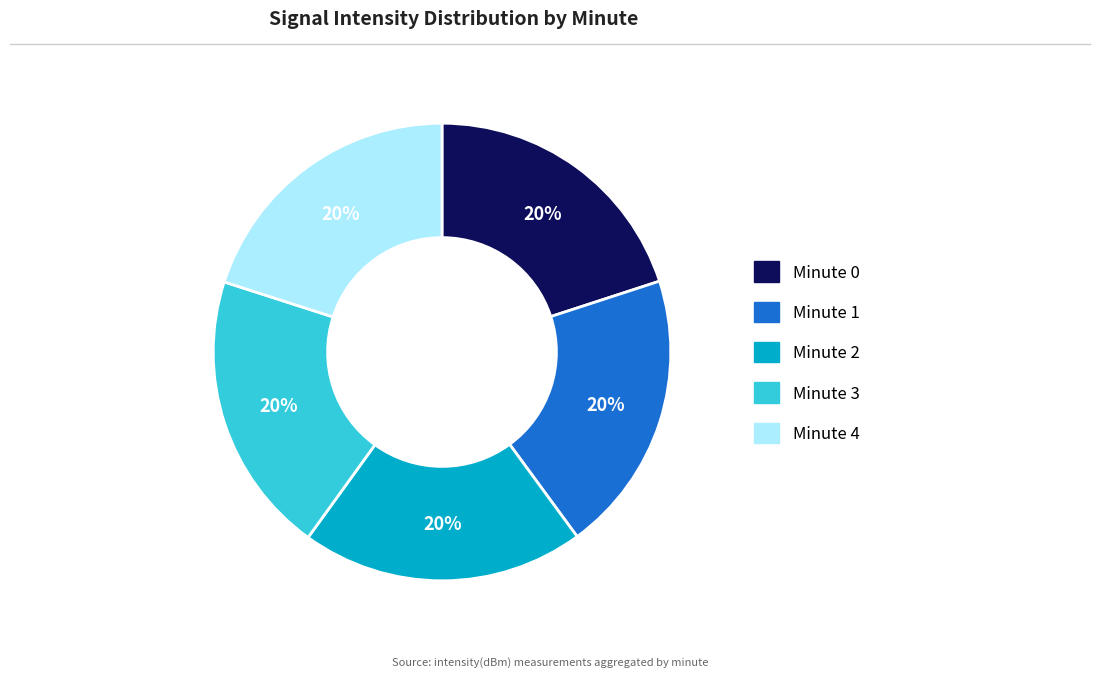

Does Minute 3 represent more than half of the total?

No